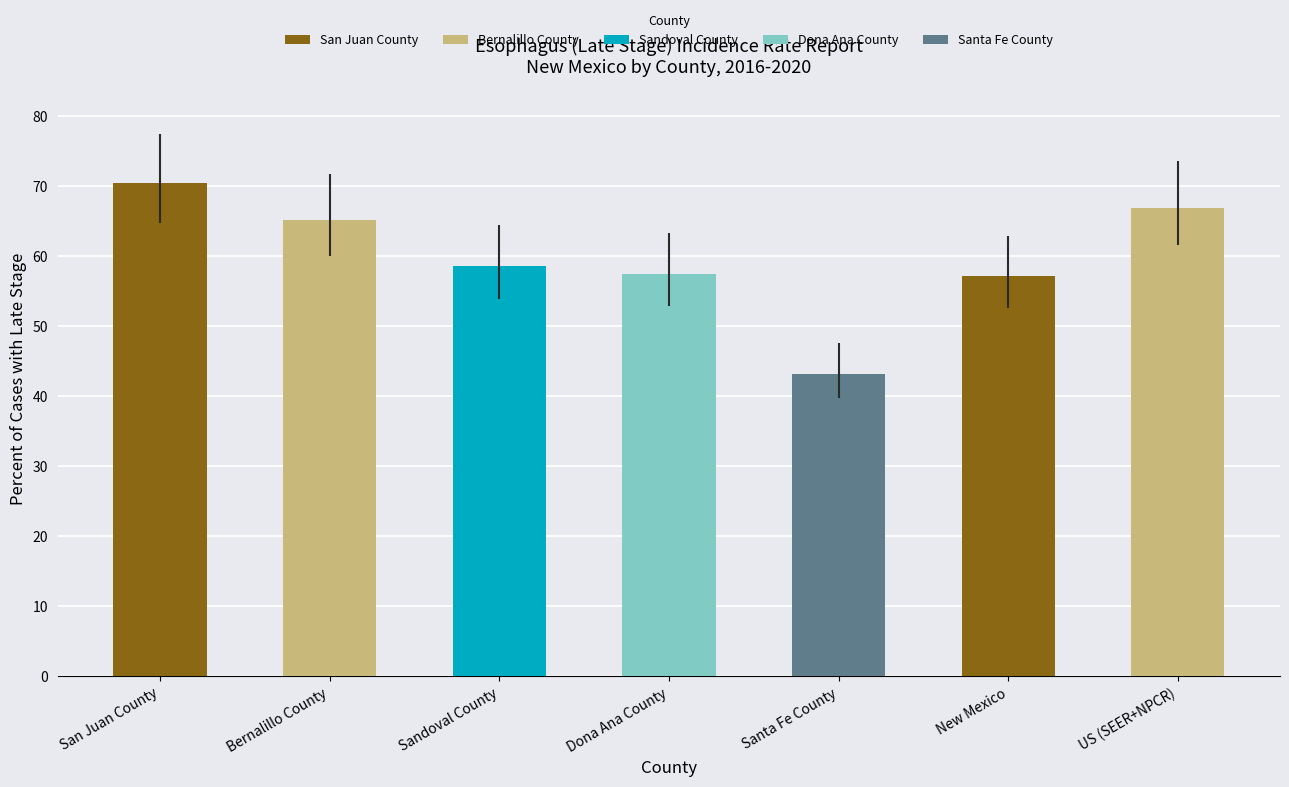

What position from the right is Dona Ana County?

4